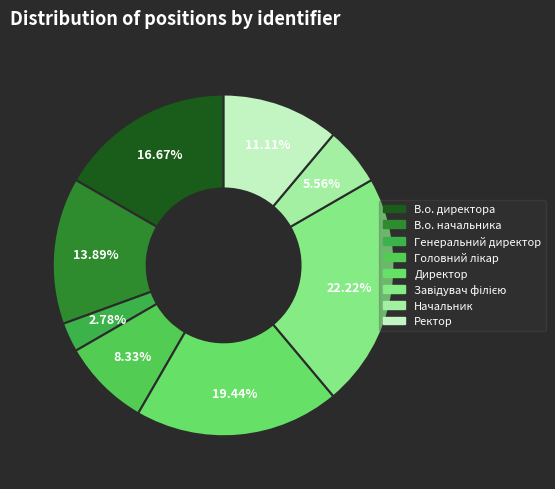

Which category has the biggest portion of the pie?

Завідувач філією